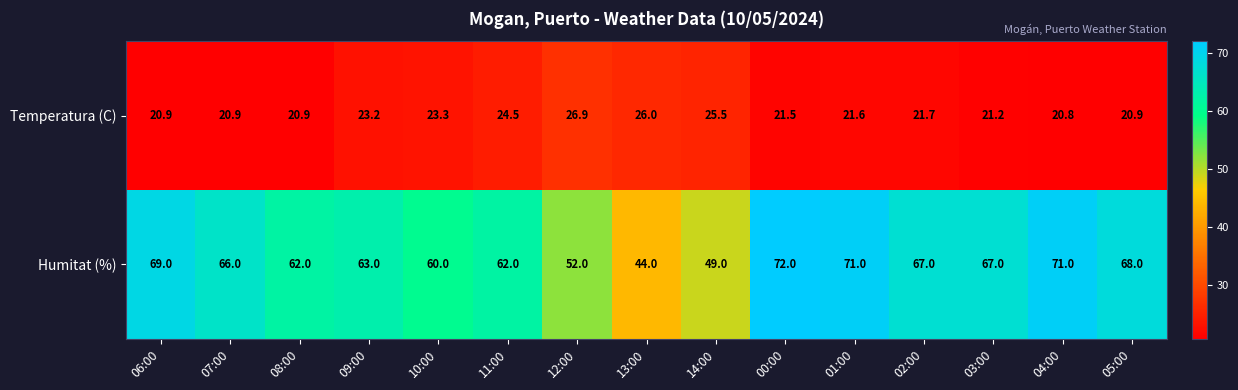

Reading left to right, list all the values displayed in this chart.

Temperatura (C): 20.9	20.9	20.9	23.2	23.3	24.5	26.9	26.0	25.5	21.5	21.6	21.7	21.2	20.8	20.9
Humitat (%): 69.0	66.0	62.0	63.0	60.0	62.0	52.0	44.0	49.0	72.0	71.0	67.0	67.0	71.0	68.0